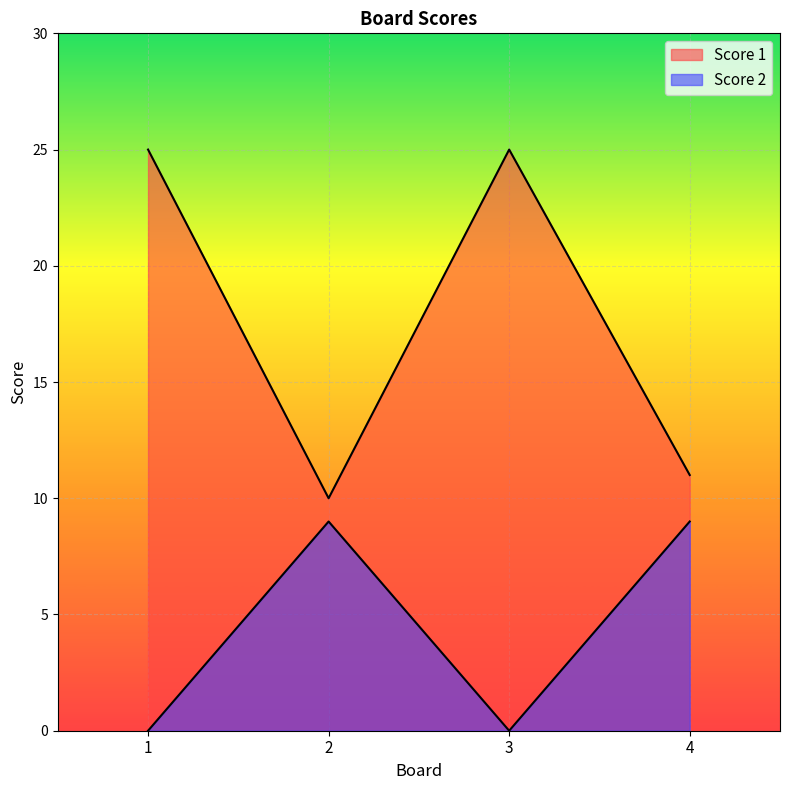

Where is the first local minimum for Score 2?

3